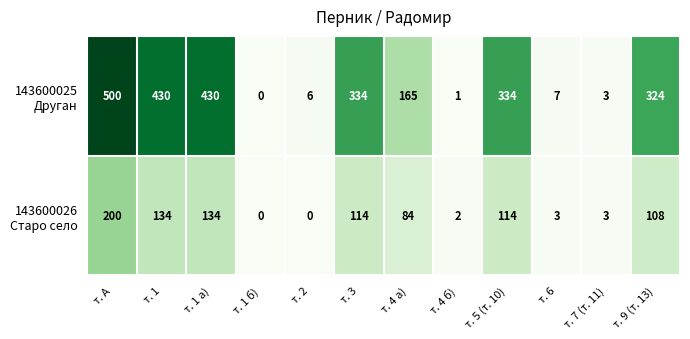

At how many categories does at least one series exceed 367?

3